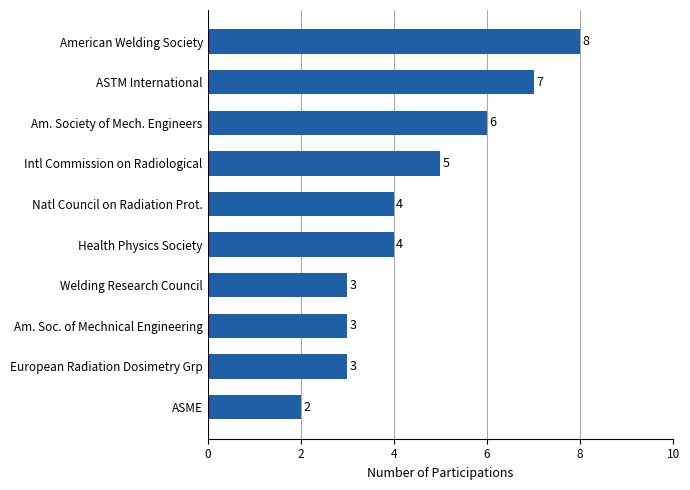

The chart shows a value of 3 at ASME. True or false?

False